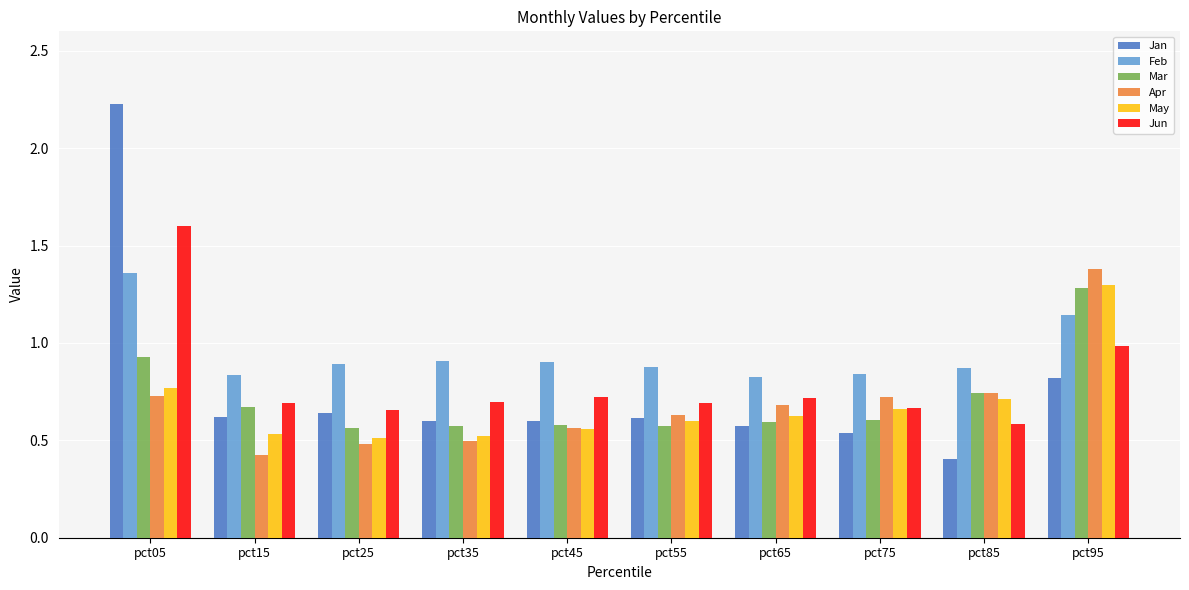

Is it true that Apr equals 0.2 at pct65?

False